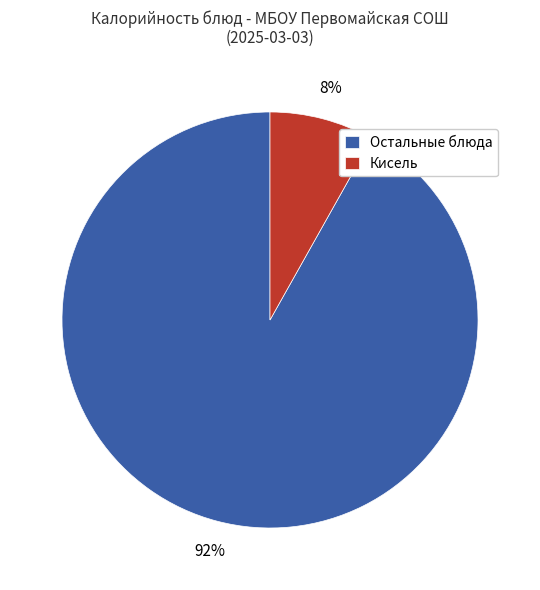

To the nearest percent, what is the combined percentage of Остальные блюда and Кисель?

100%